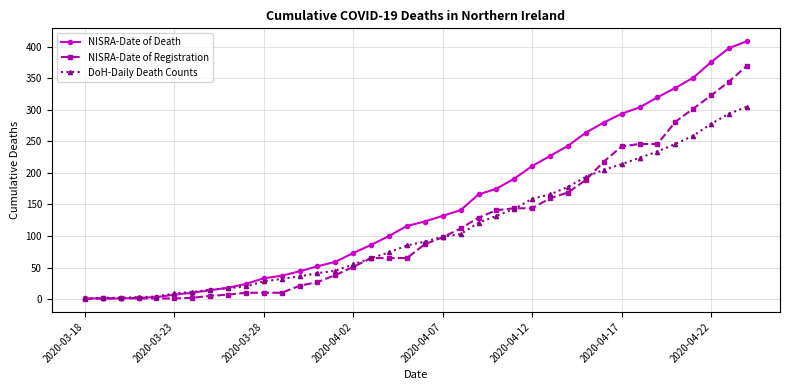

Which series has the largest range (max minus min)?

NISRA-Date of Death